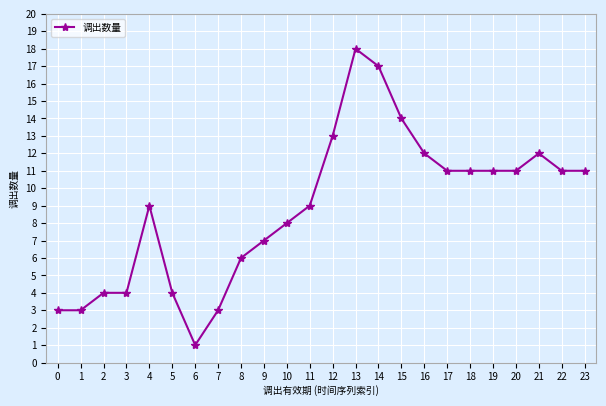

Count the number of categories in the chart.

24